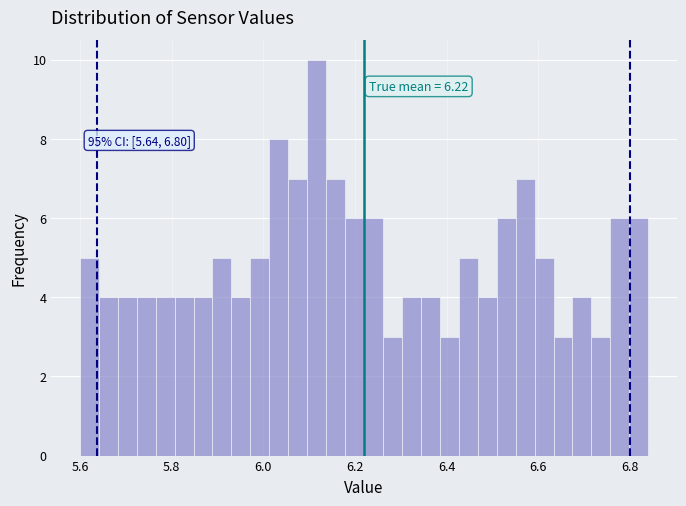

Around what value on the x-axis is the tallest bar? Give the approximate position of its centre, as read against the axis.

6.12